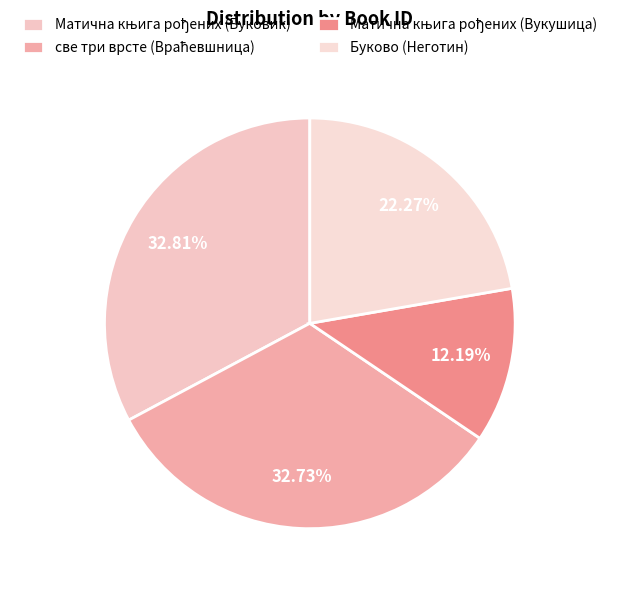

How many slices are in this pie chart?

4